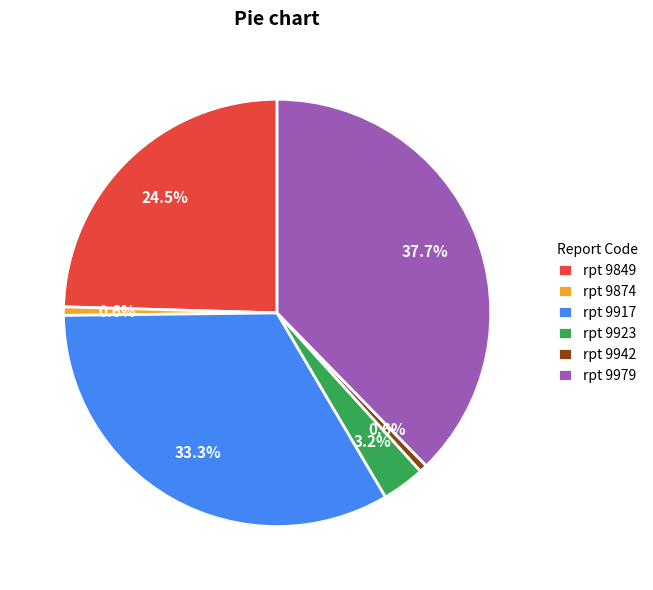

Which category has the biggest portion of the pie?

rpt 9979